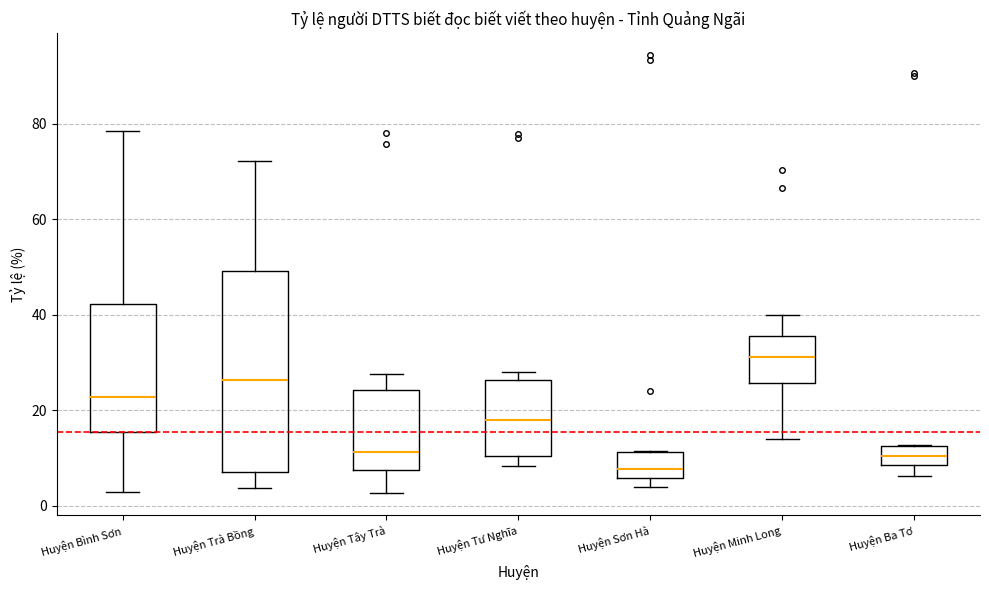

Where does the median line of the box for Huyện Tây Trà sit on the y-axis? The values are not printed on the chart, so give them approximately, as read against the axis.

12